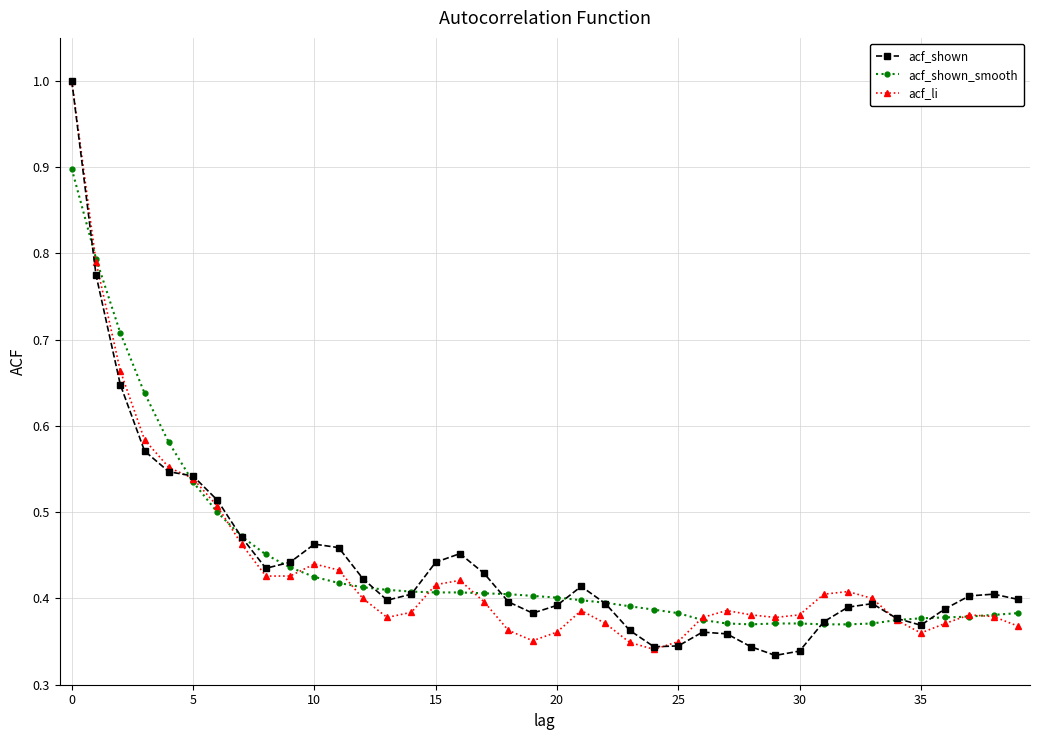

At how many categories does at least one series exceed 0?

40